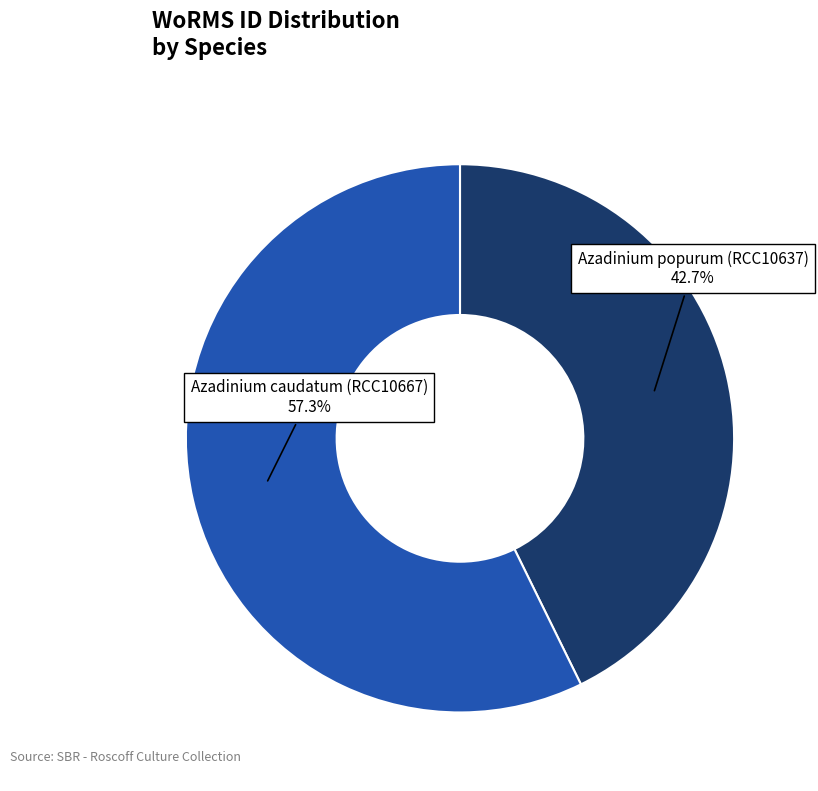

Is there any slice that represents more than half of the pie?

Yes